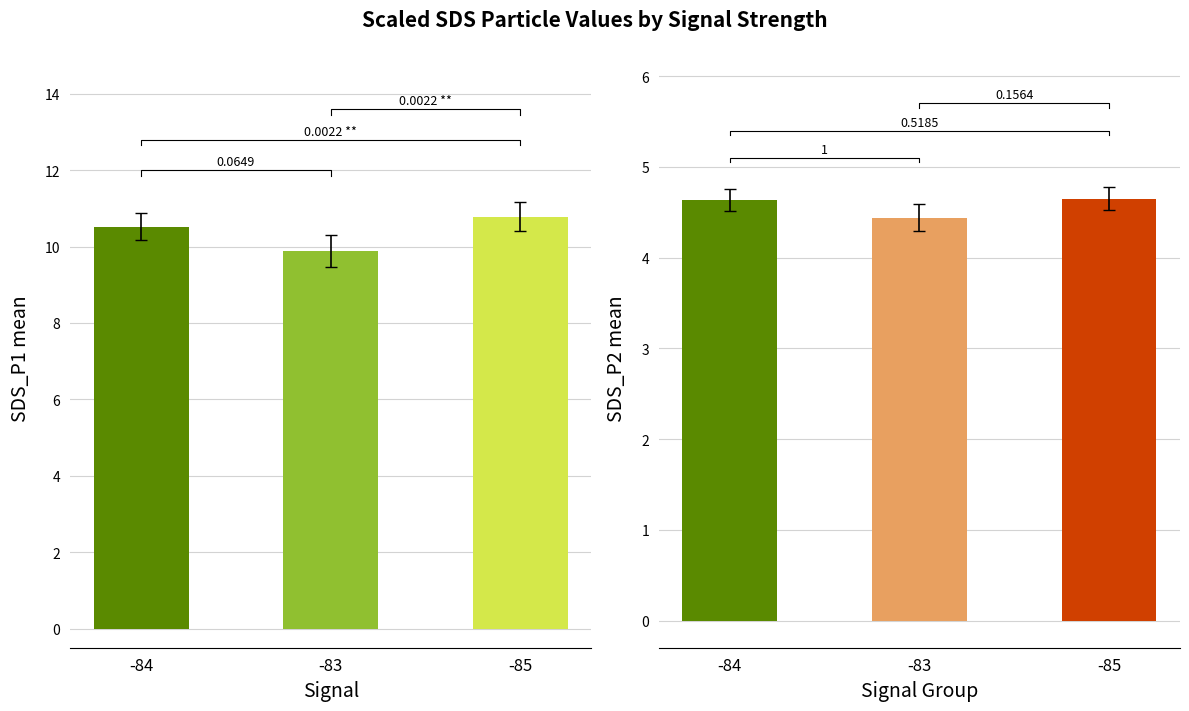

Is it true that SDS_P2 equals 7.2 at 17?

False